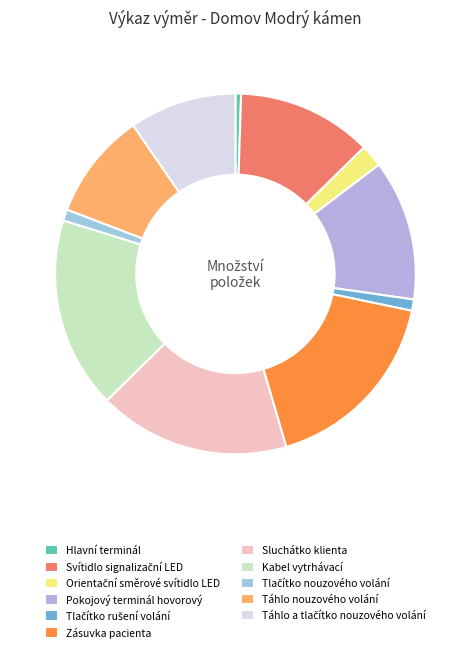

Does any single category account for the majority?

No